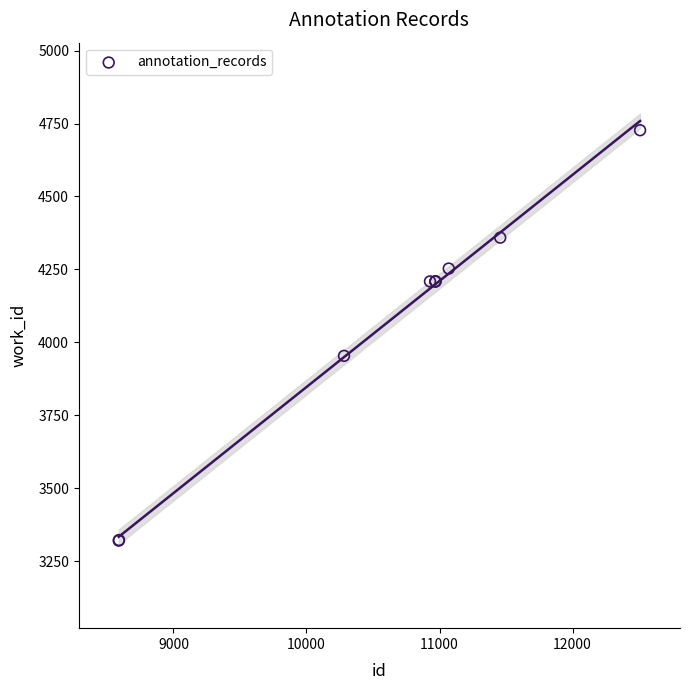

What Y value in the scatter plot is closest to 4024?

3954